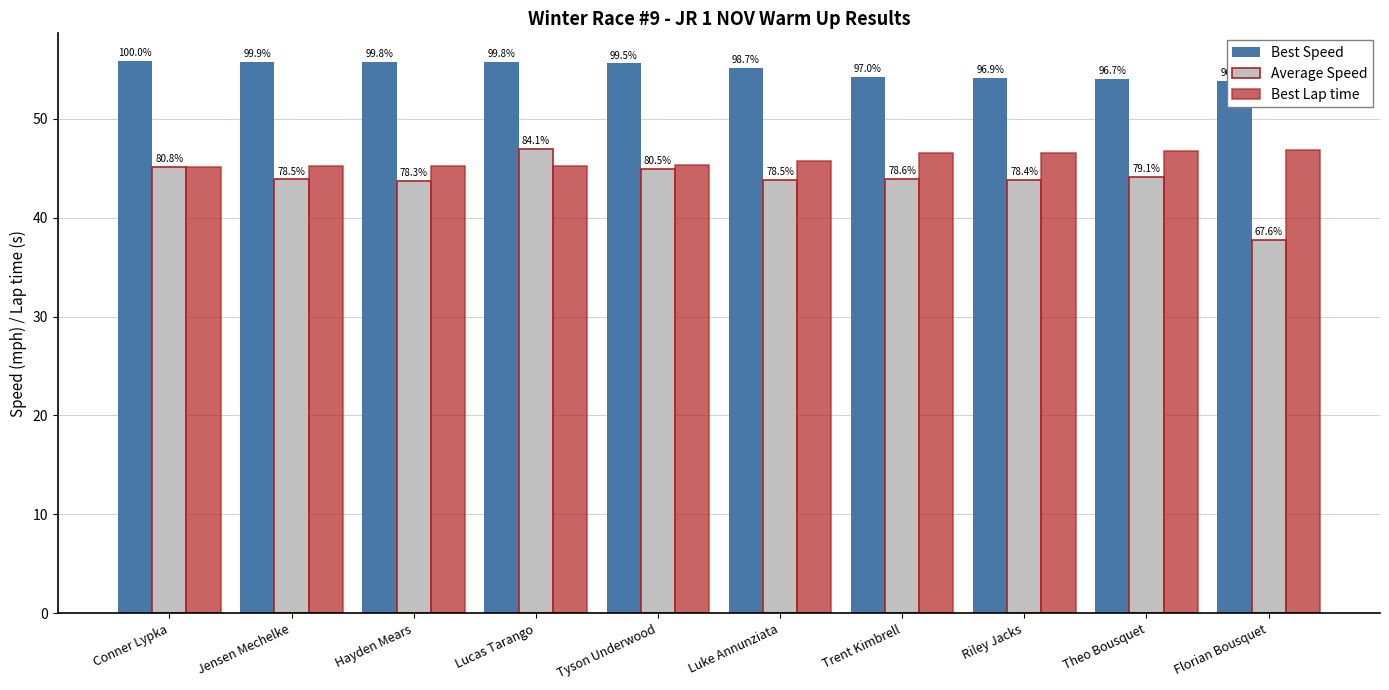

Reading left to right, list all the values displayed in this chart.

Best Speed: Conner Lypka=55.8	Jensen Mechelke=55.8	Hayden Mears=55.7	Lucas Tarango=55.7	Tyson Underwood=55.6	Luke Annunziata=55.1	Trent Kimbrell=54.2	Riley Jacks=54.1	Theo Bousquet=54.0	Florian Bousquet=53.8
Average Speed: Conner Lypka=45.1	Jensen Mechelke=43.9	Hayden Mears=43.7	Lucas Tarango=47.0	Tyson Underwood=44.9	Luke Annunziata=43.8	Trent Kimbrell=43.9	Riley Jacks=43.8	Theo Bousquet=44.1	Florian Bousquet=37.7
Best Lap time: Conner Lypka=45.1	Jensen Mechelke=45.2	Hayden Mears=45.2	Lucas Tarango=45.2	Tyson Underwood=45.3	Luke Annunziata=45.7	Trent Kimbrell=46.5	Riley Jacks=46.6	Theo Bousquet=46.7	Florian Bousquet=46.9